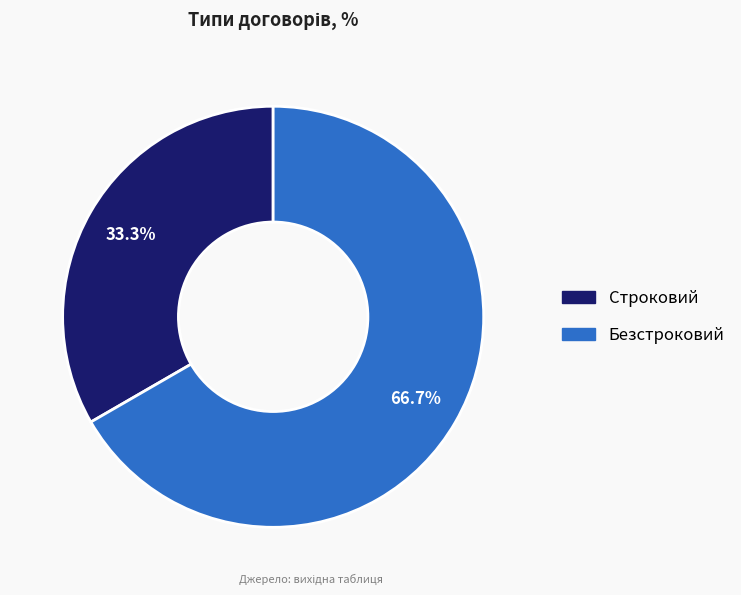

True or false: Безстроковий accounts for 67% of the total.

True